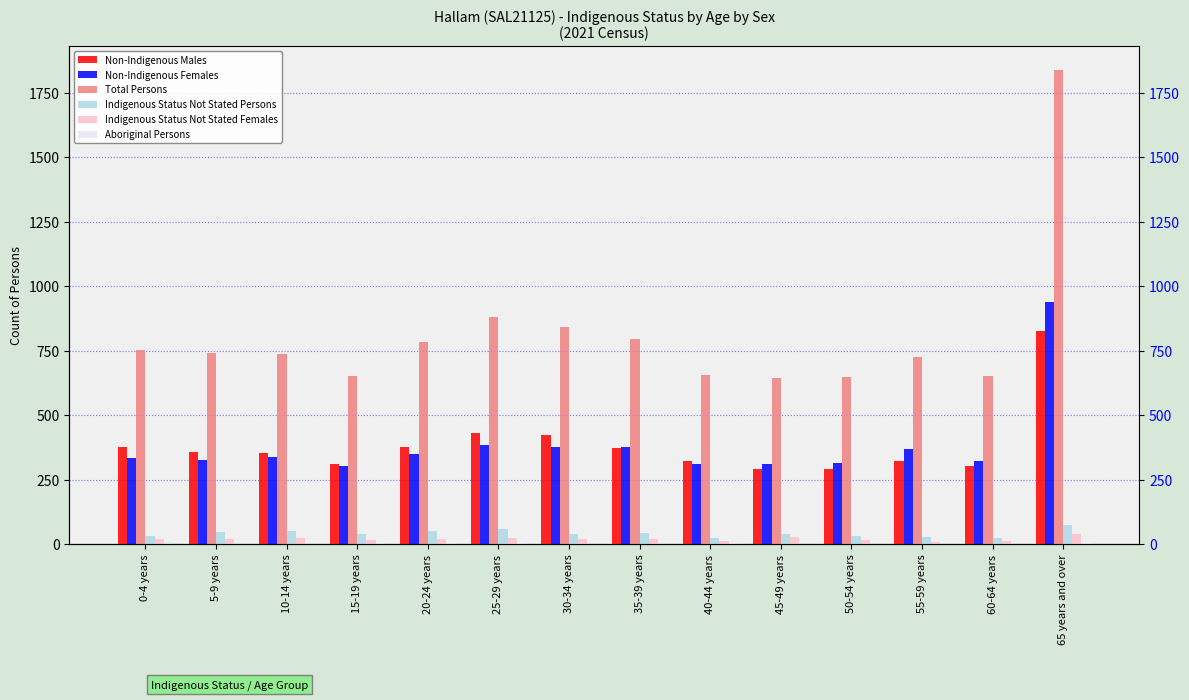

What is the average value of the Non-Indigenous Males series?

383